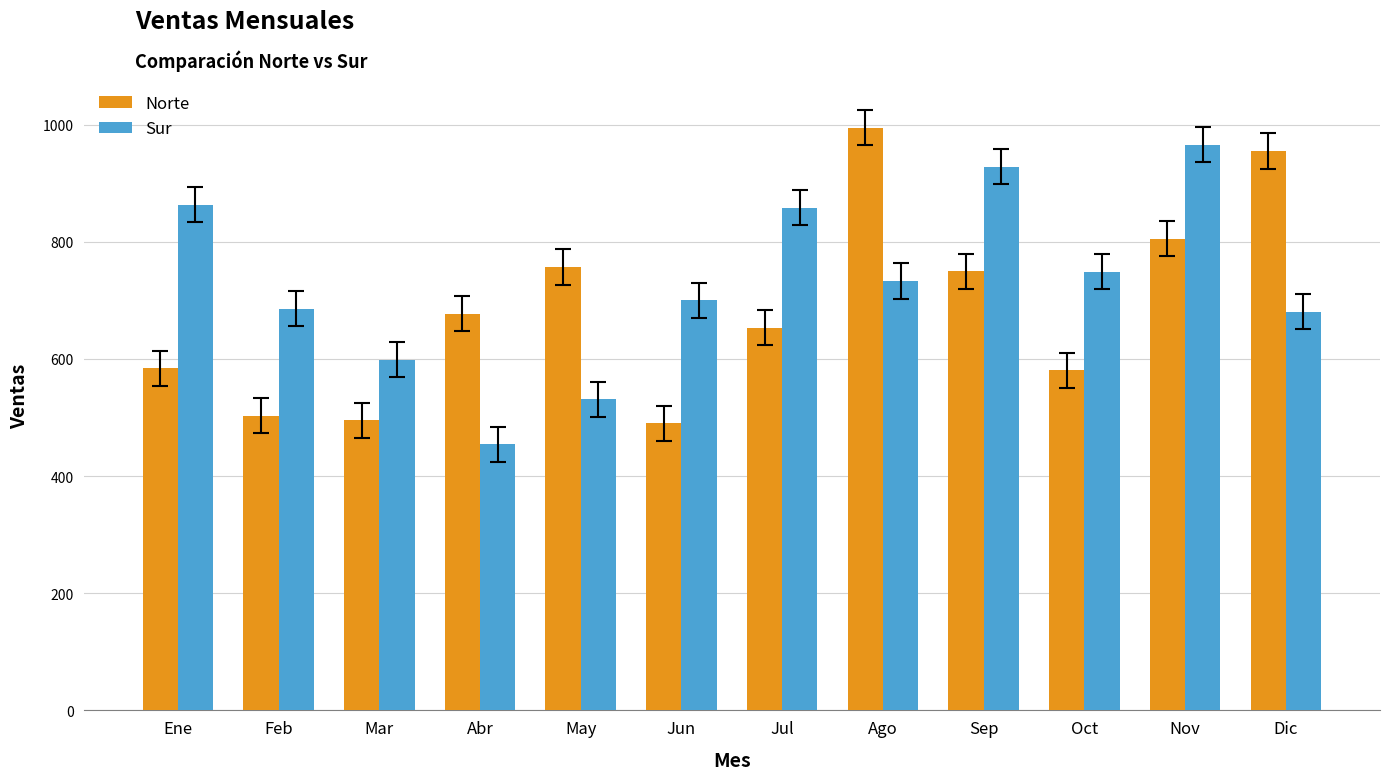

Is the value of Norte at Oct greater than the value of Sur at Nov?

No